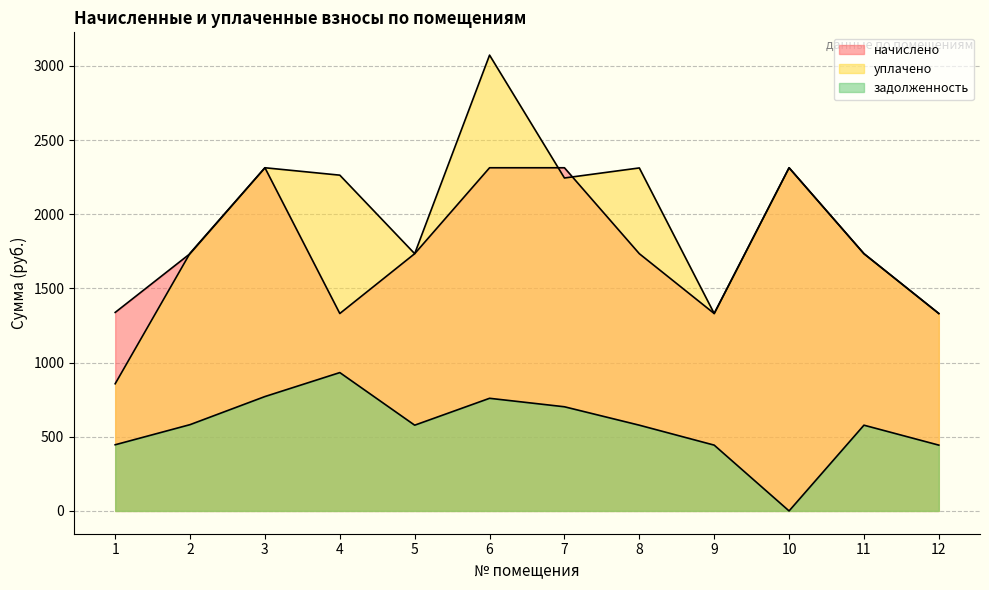

Which series ends up on top after the final intersection of начислено and уплачено?

уплачено